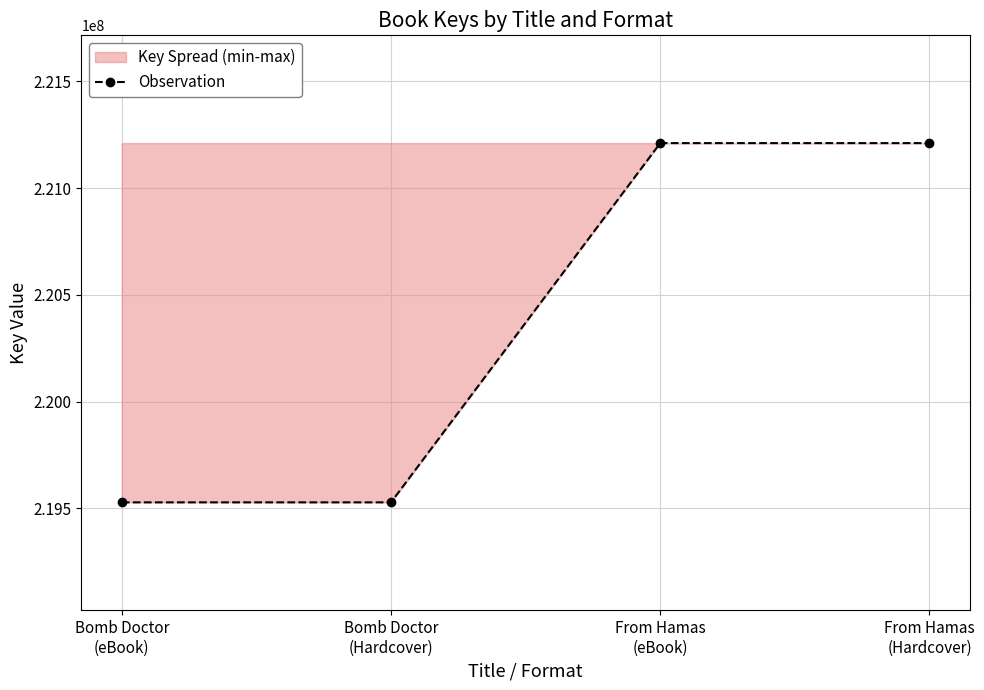

List the labels in order of value, smallest first.

Bomb Doctor
(eBook), Bomb Doctor
(Hardcover), From Hamas
(eBook), From Hamas
(Hardcover)